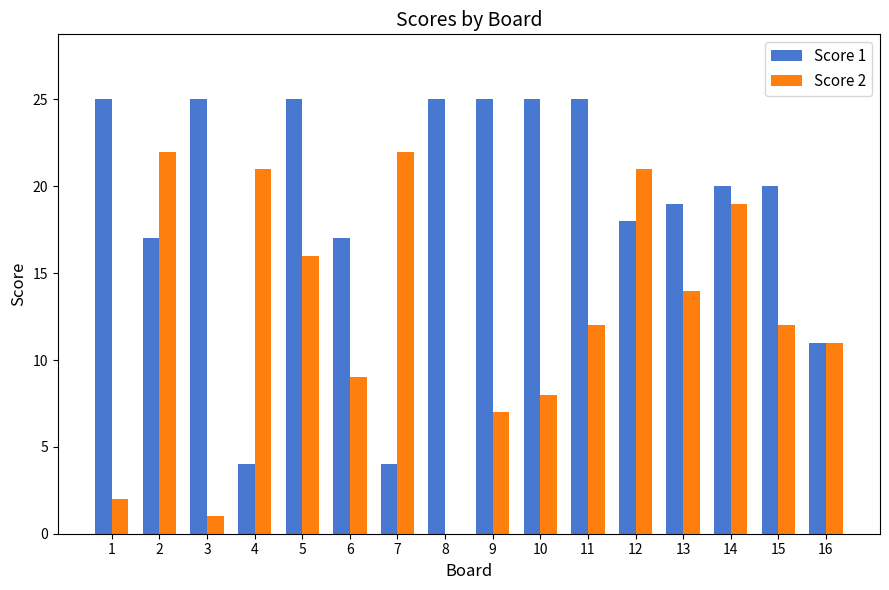

What is the greatest value displayed?

25